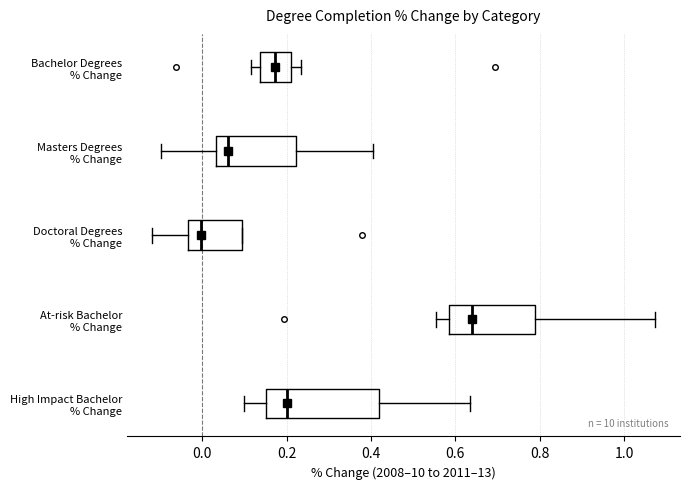

Reading bottom to top, transcribe this box plot: for each box, give where its median line is, the range the box spans, and where its two whiskers end, as read against the x-axis. The values are not printed on the chart, so give them approximately, as read against the axis.

High Impact Bachelor % Change: median 0.20, box 0.16 to 0.42, whiskers 0.10 to 0.64
At-risk Bachelor % Change: median 0.64, box 0.58 to 0.78, whiskers 0.56 to 1.08
Doctoral Degrees % Change: median 0.00, box -0.04 to 0.10, whiskers -0.12 to 0.10
Masters Degrees % Change: median 0.06, box 0.04 to 0.22, whiskers -0.10 to 0.40
Bachelor Degrees % Change: median 0.18, box 0.14 to 0.22, whiskers 0.12 to 0.24